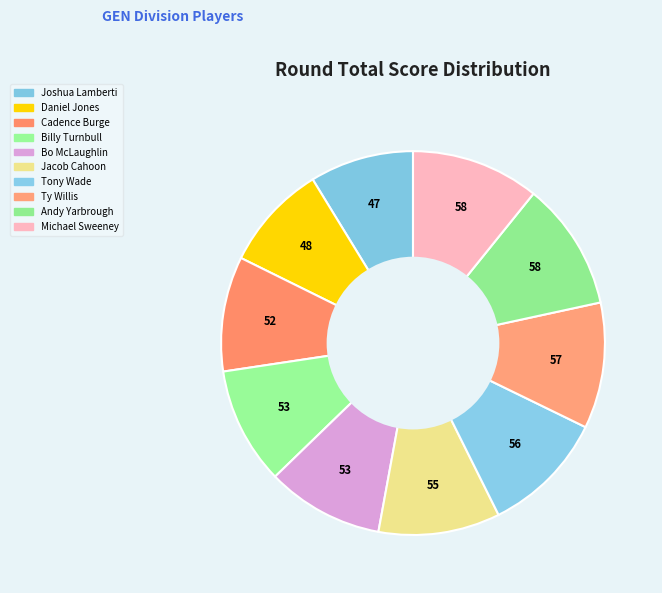

To the nearest percent, what is the average slice percentage?

10%